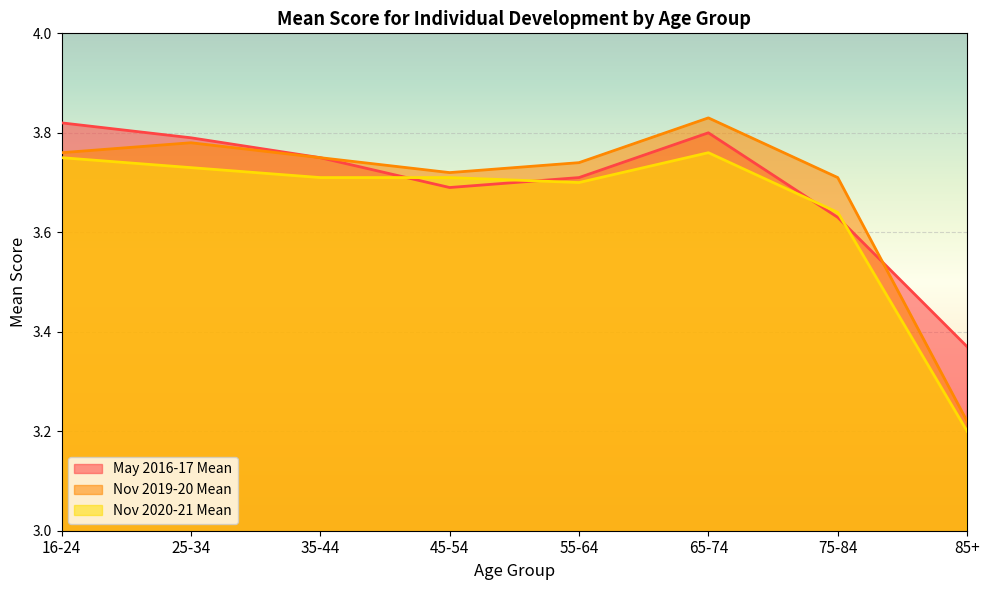

What position from the left is 45-54?

4